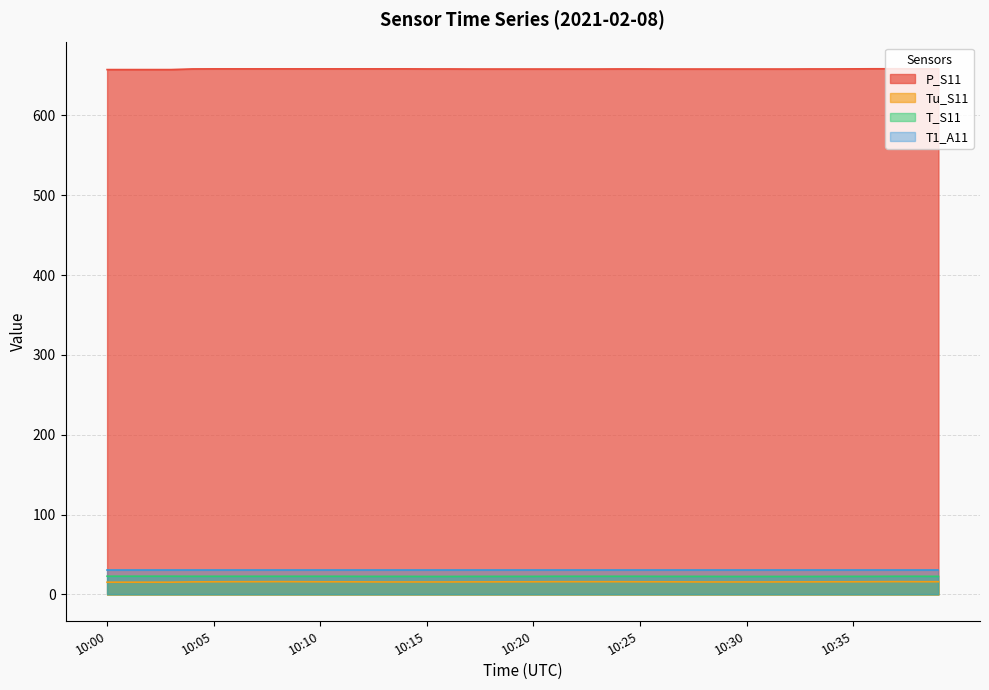

What is the greatest value displayed?

658.3